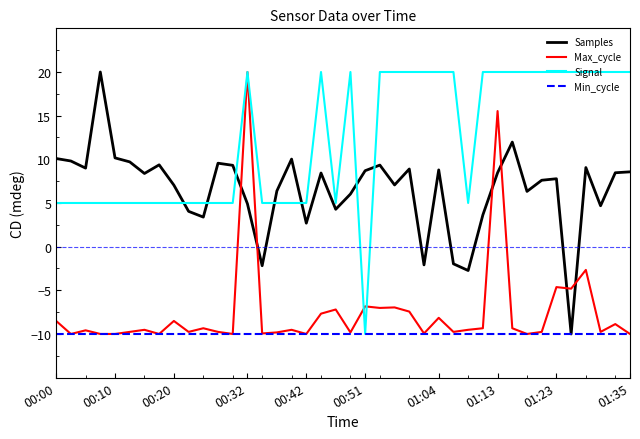

Does the chart have visible grid lines?

No